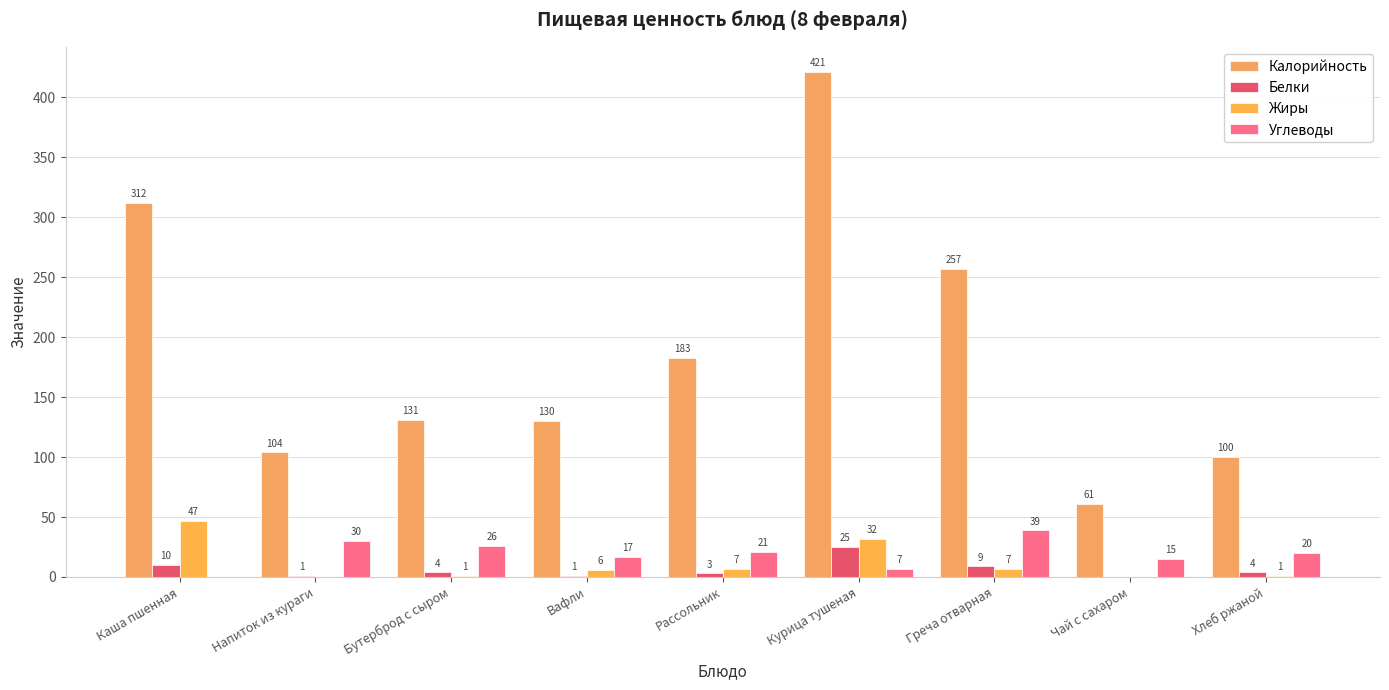

How many series are shown in this chart?

4